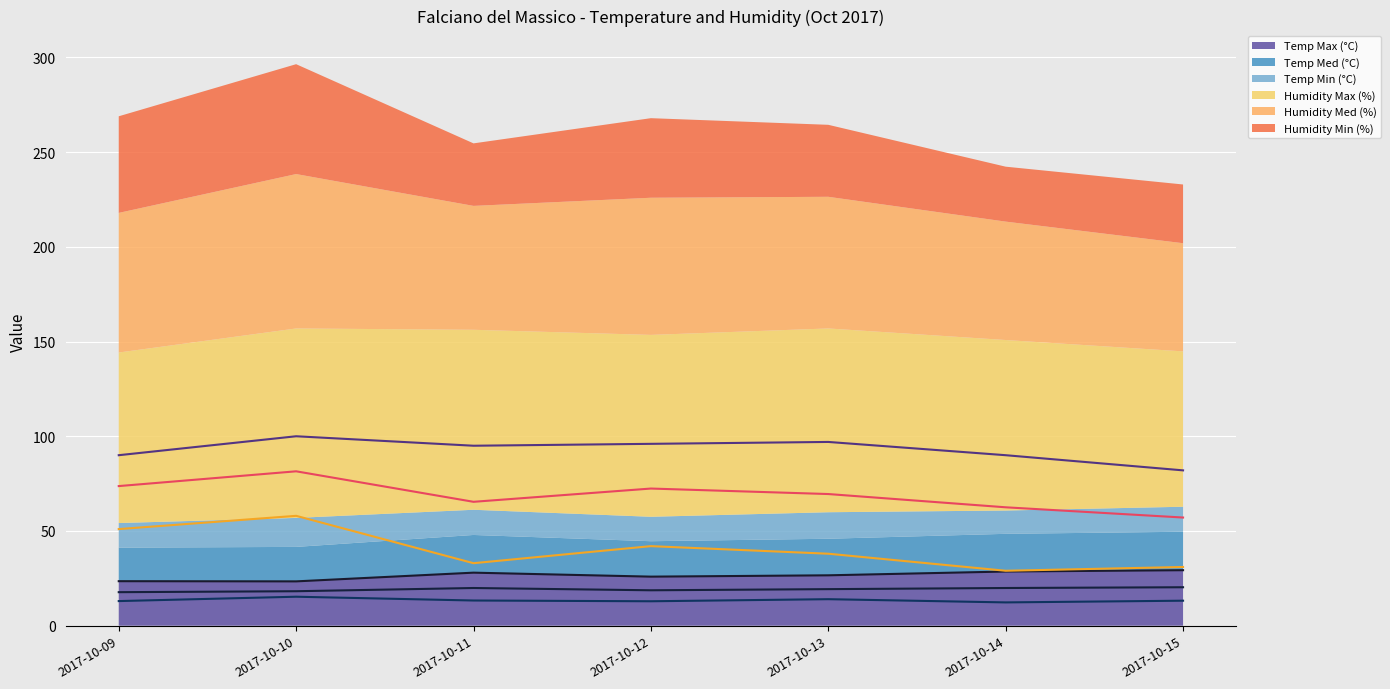

What is the minimum value for Humidity Max (%)?

82.0